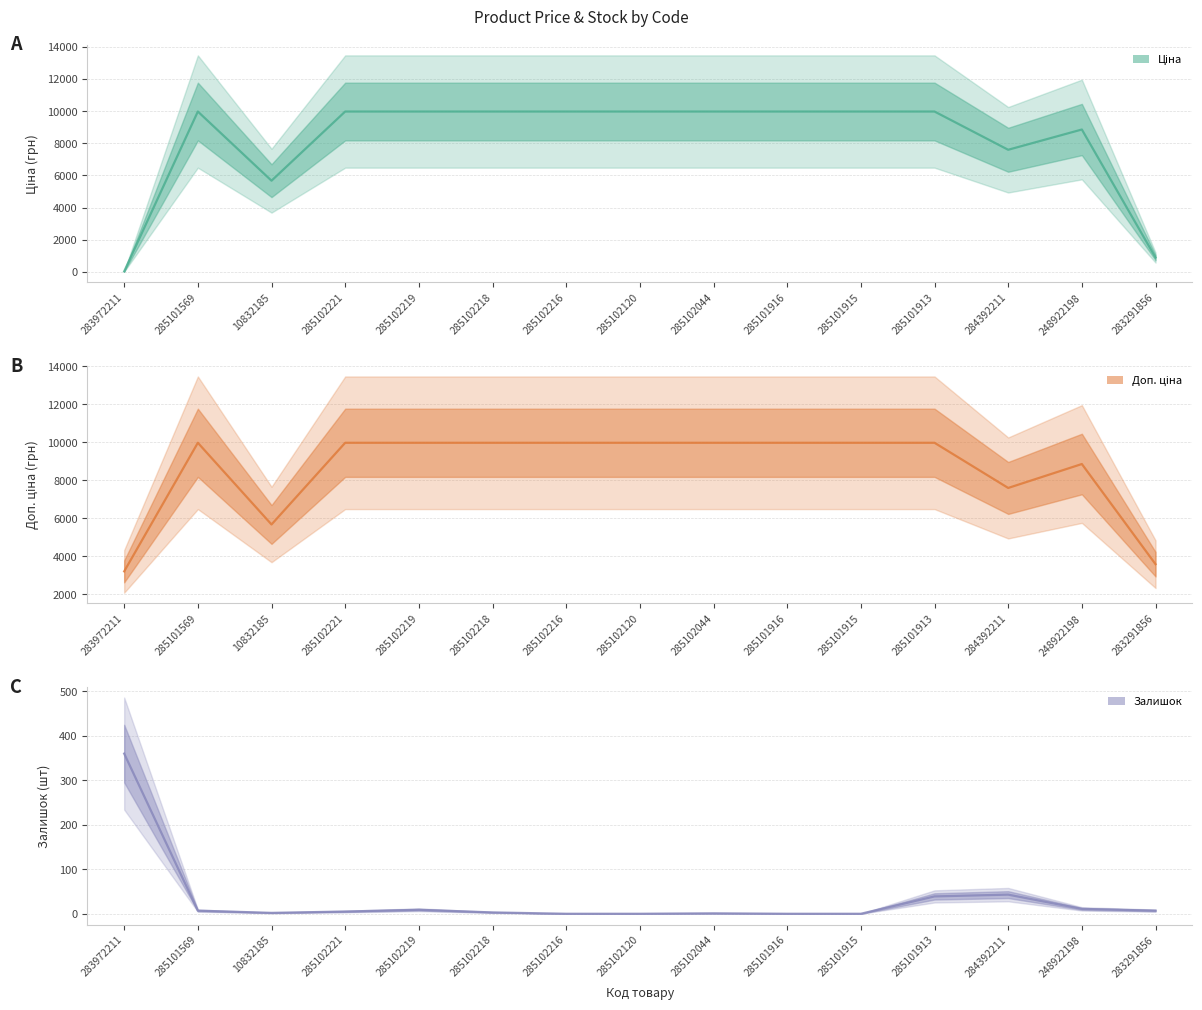

Is it true that Доп. ціна equals 9975.0 at 285102120?

True